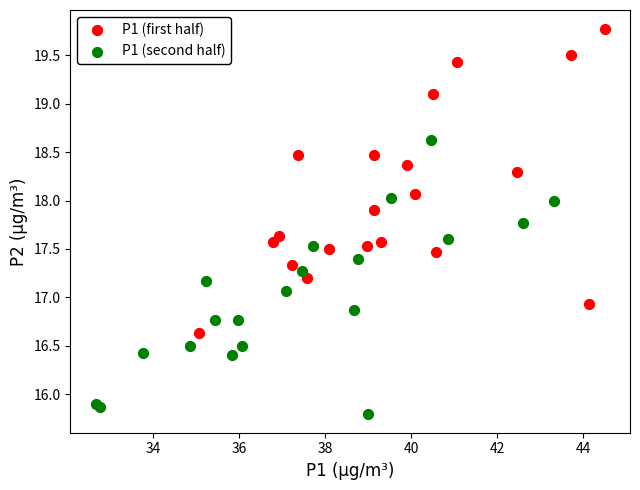

Which series contains the lowest Y value?

P1 (second half)